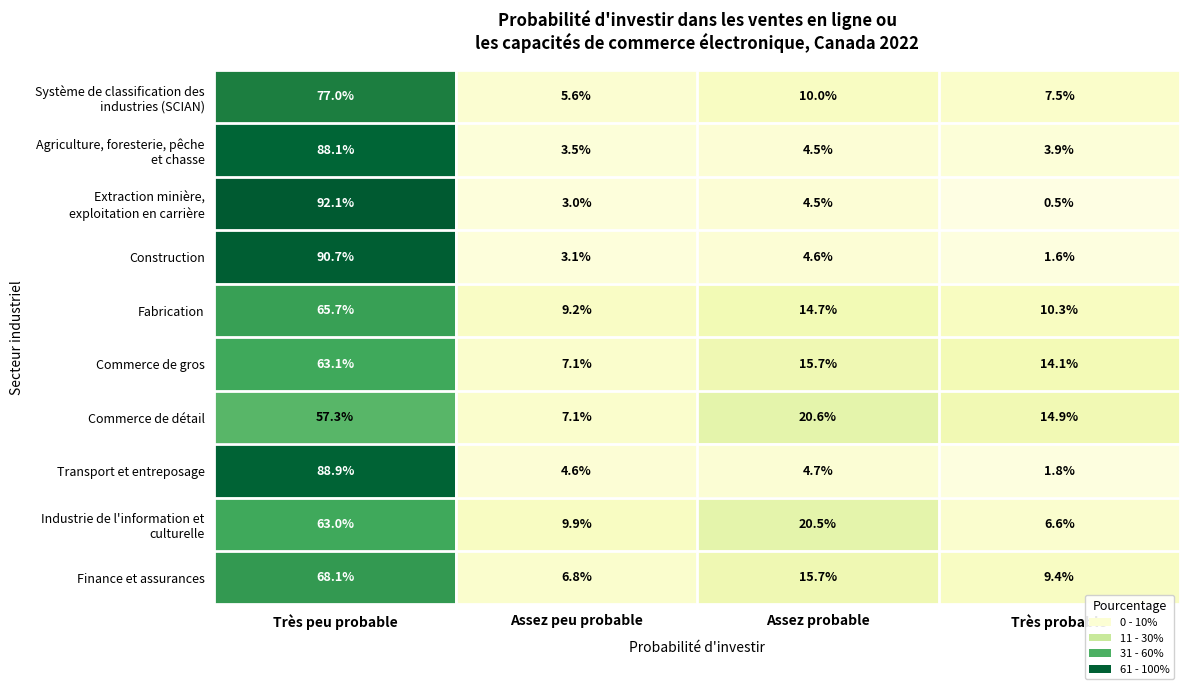

What is the difference between the highest and lowest values at Très peu probable?

34.8